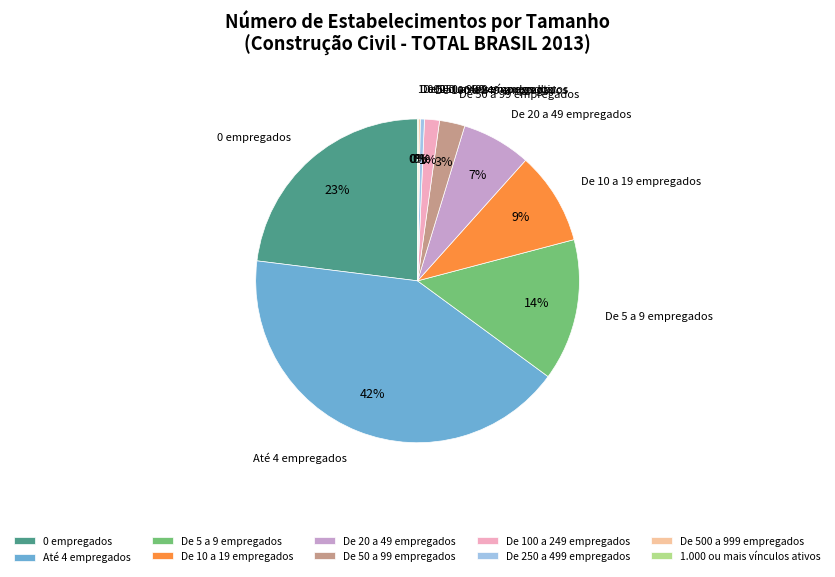

To the nearest percent, what portion does De 100 a 249 empregados represent?

1%